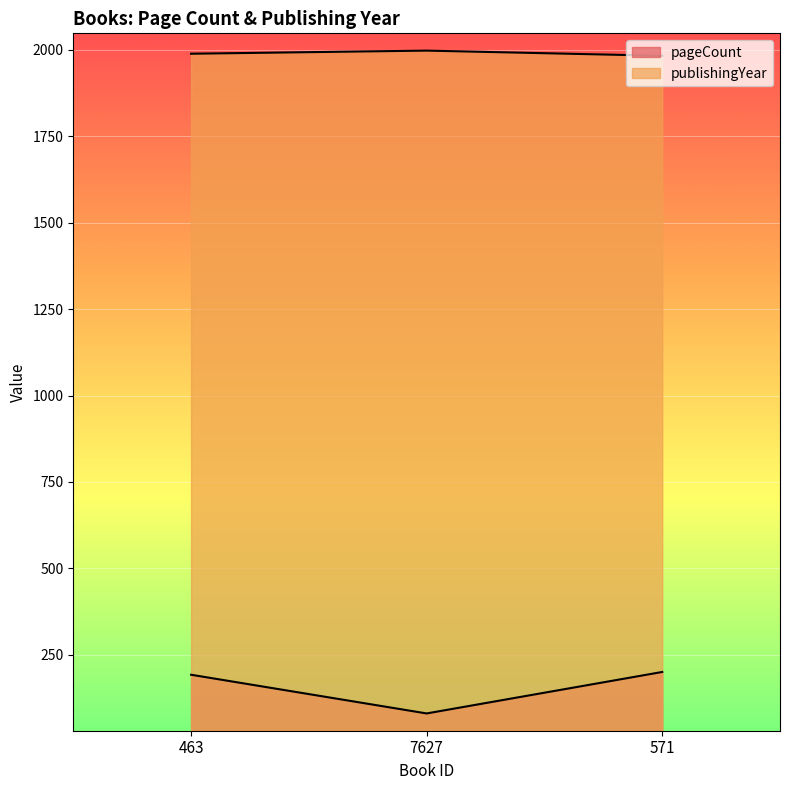

What is the sum of all publishingYear values?

5970